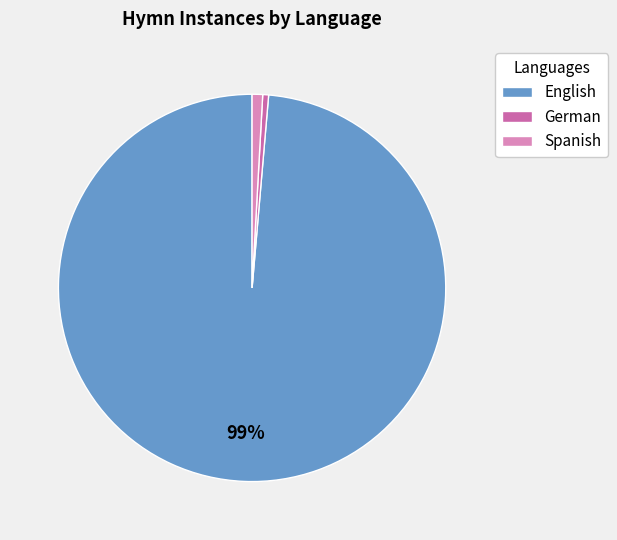

Does English account for over 50% of the chart?

Yes